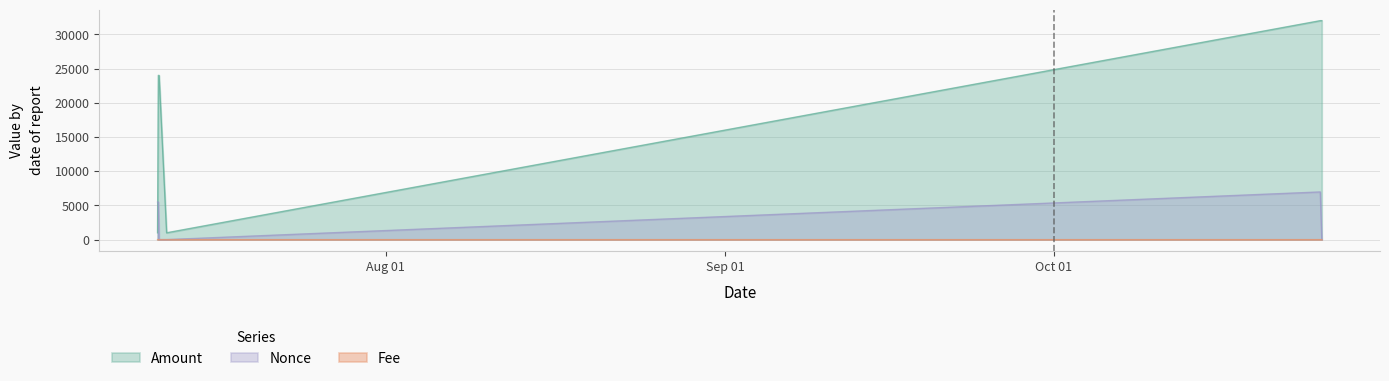

Rank the series at 2023-10-25 07:36:00 from highest to lowest value.

Amount, Nonce, Fee